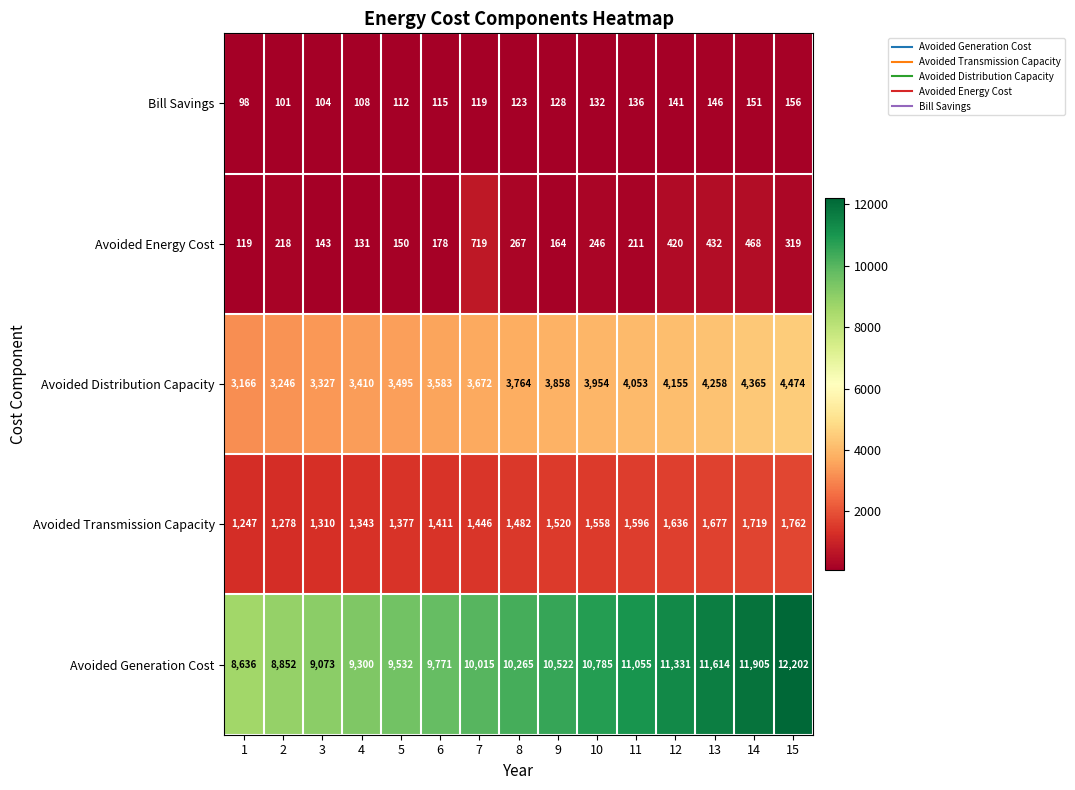

How many data points in Avoided Distribution Capacity are less than 3764?

7